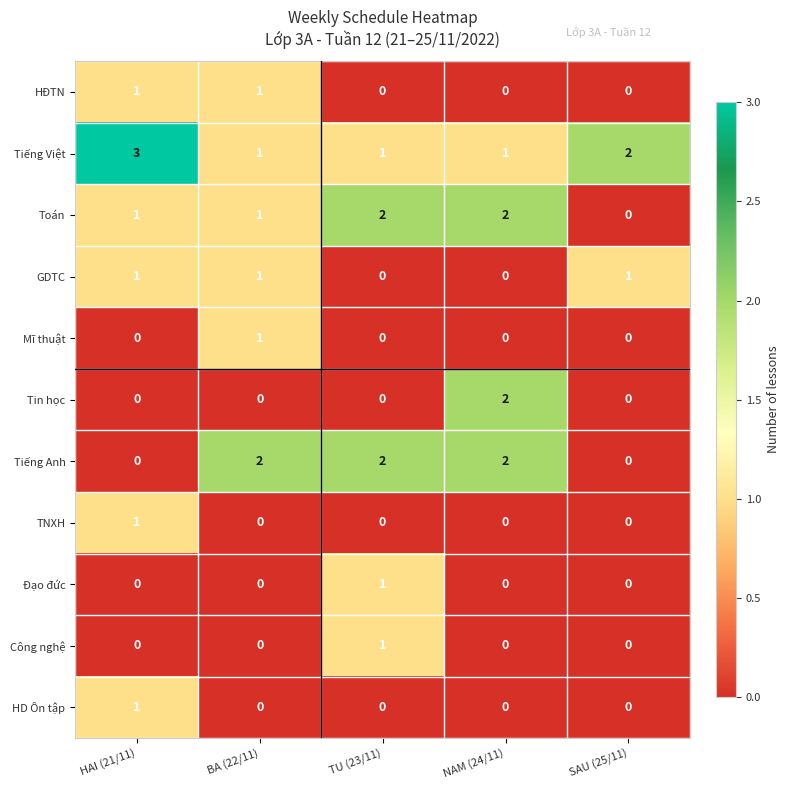

Count the Mĩ thuật values in the range 0 to 1.

5